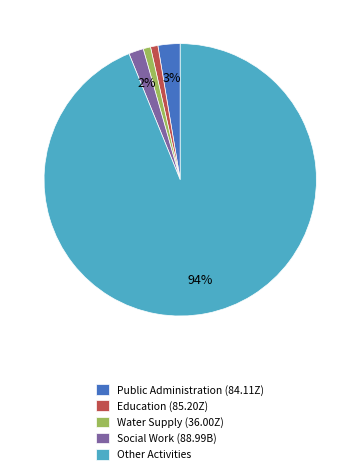

Is there a majority slice in this chart?

Yes